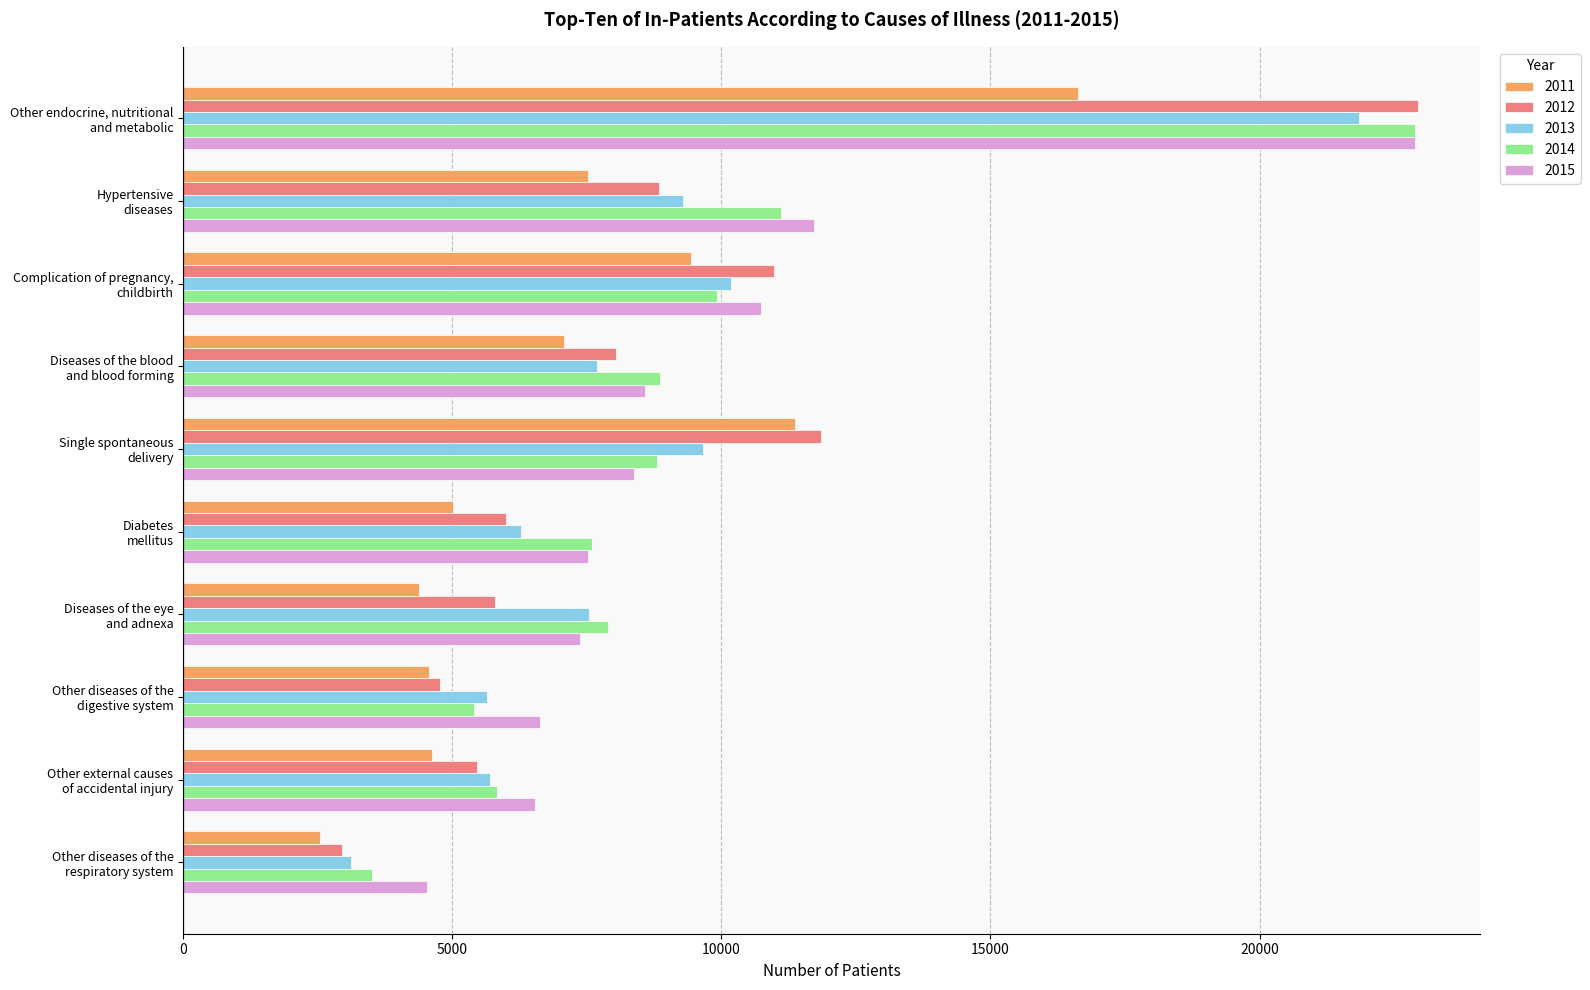

What is the difference between the second highest and minimum values in the 2013 series?

7054